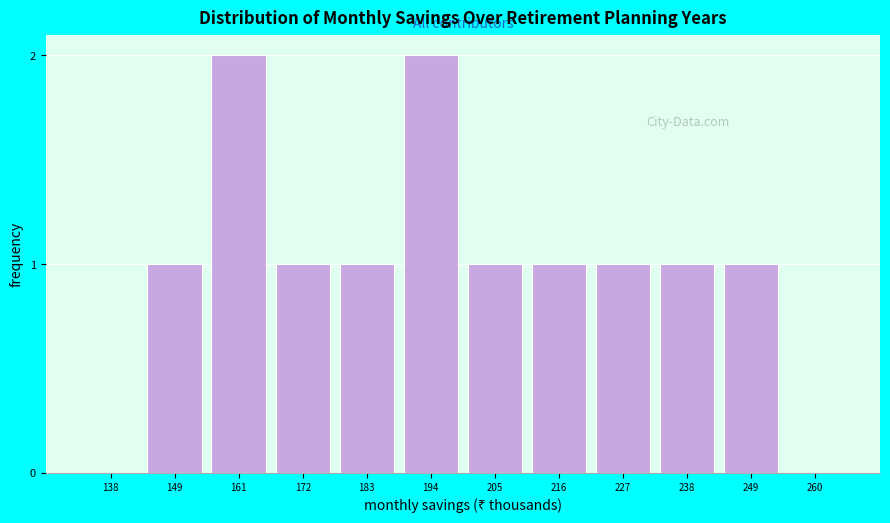

Reading left to right, what are all the values shown in this chart?

138=0	149=1	161=2	172=1	183=1	194=2	205=1	216=1	227=1	238=1	249=1	260=0